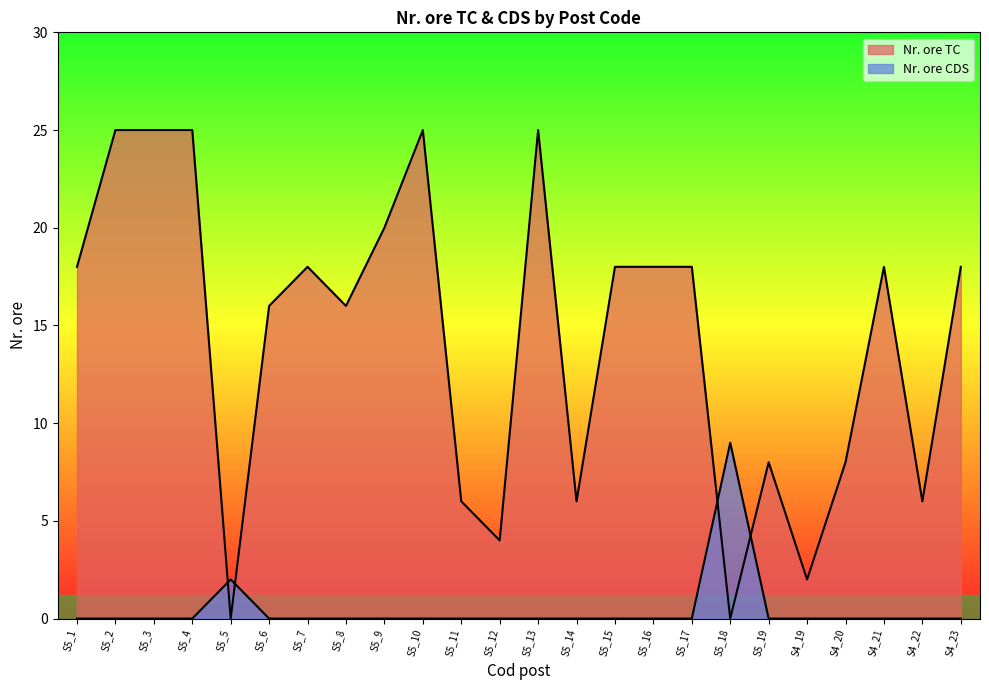

Reading left to right, list all the values displayed in this chart.

Nr. ore TC: S5_1=18	S5_2=25	S5_3=25	S5_4=25	S5_5=0	S5_6=16	S5_7=18	S5_8=16	S5_9=20	S5_10=25	S5_11=6	S5_12=4	S5_13=25	S5_14=6	S5_15=18	S5_16=18	S5_17=18	S5_18=0	S5_19=8	S4_19=2	S4_20=8	S4_21=18	S4_22=6	S4_23=18
Nr. ore CDS: S5_1=0	S5_2=0	S5_3=0	S5_4=0	S5_5=2	S5_6=0	S5_7=0	S5_8=0	S5_9=0	S5_10=0	S5_11=0	S5_12=0	S5_13=0	S5_14=0	S5_15=0	S5_16=0	S5_17=0	S5_18=9	S5_19=0	S4_19=0	S4_20=0	S4_21=0	S4_22=0	S4_23=0